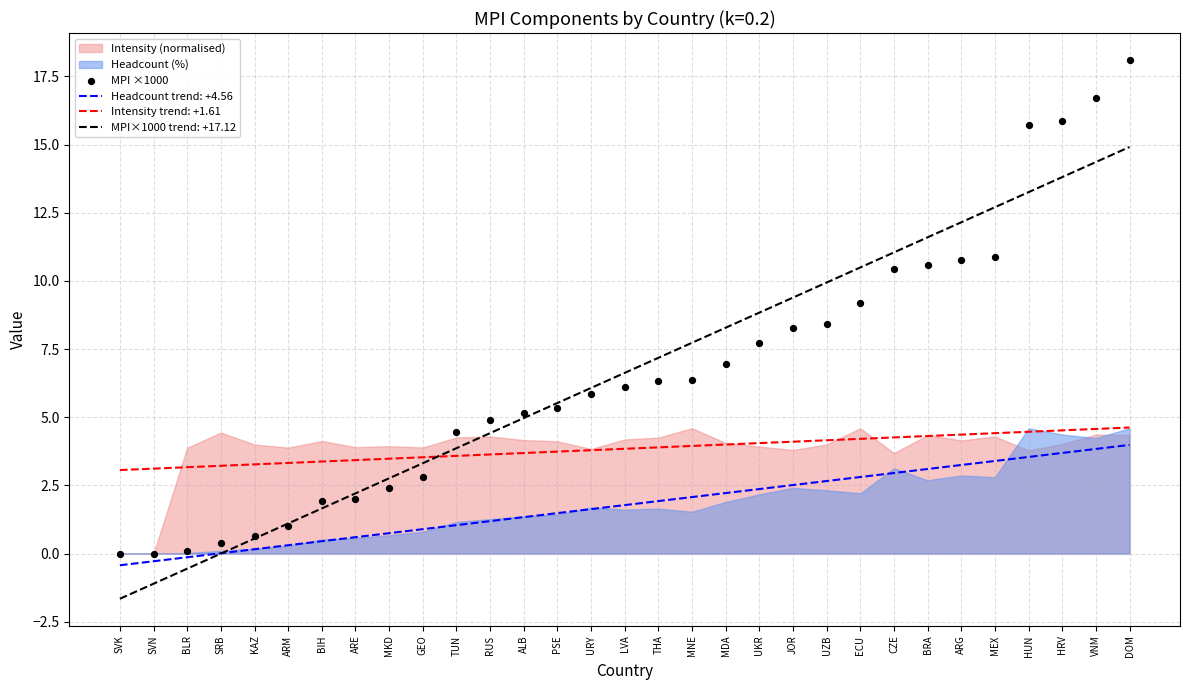

Between MKD and BIH, which is larger?

MKD